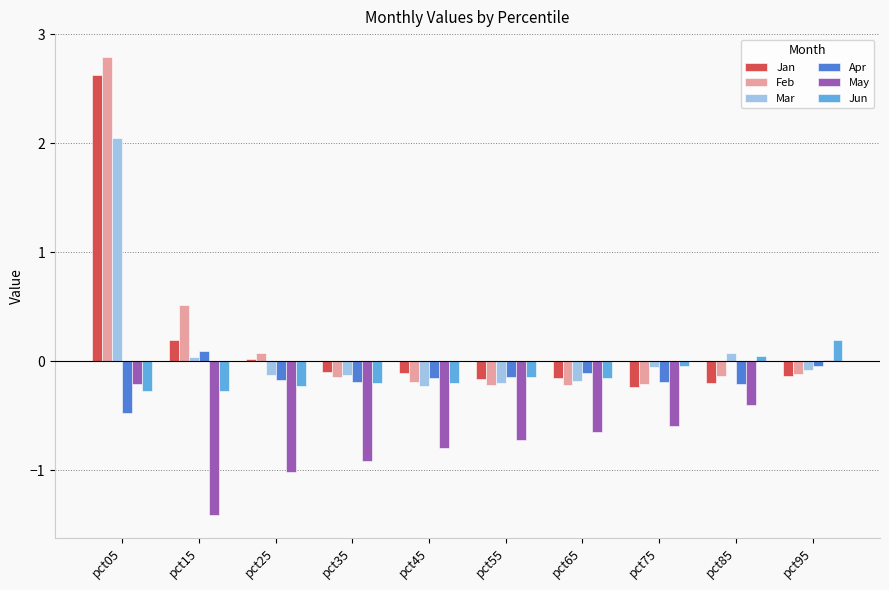

At which category is the sum across all series the highest?

pct05